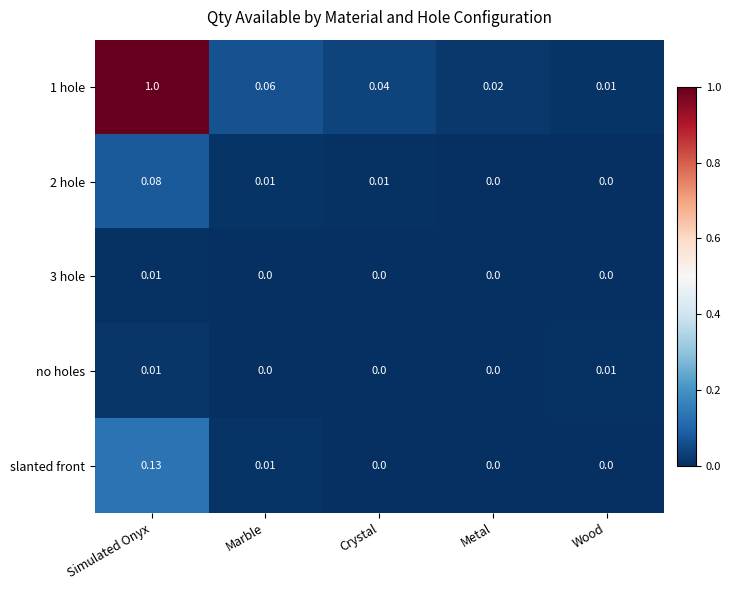

Is the value of 3 hole at Metal greater than the value of 1 hole at Crystal?

No